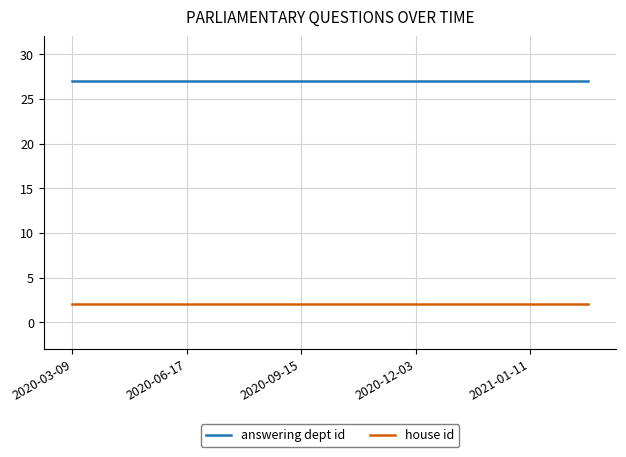

List the series in order of their overall mean, highest first.

answering dept id, house id